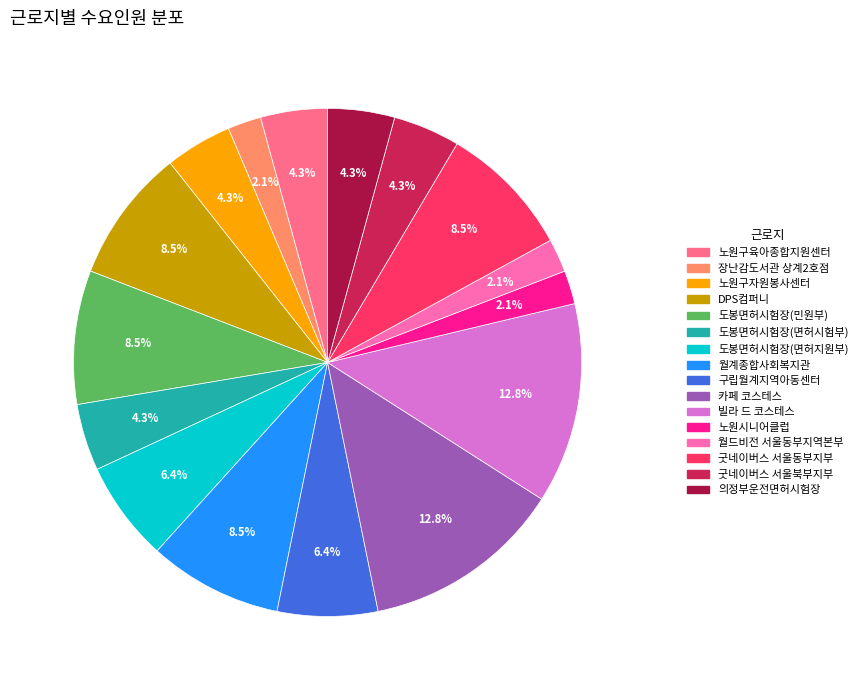

Approximately how many times larger is the value at 도봉면허시험장(면허지원부) compared to 빌라 드 코스테스?

0.5